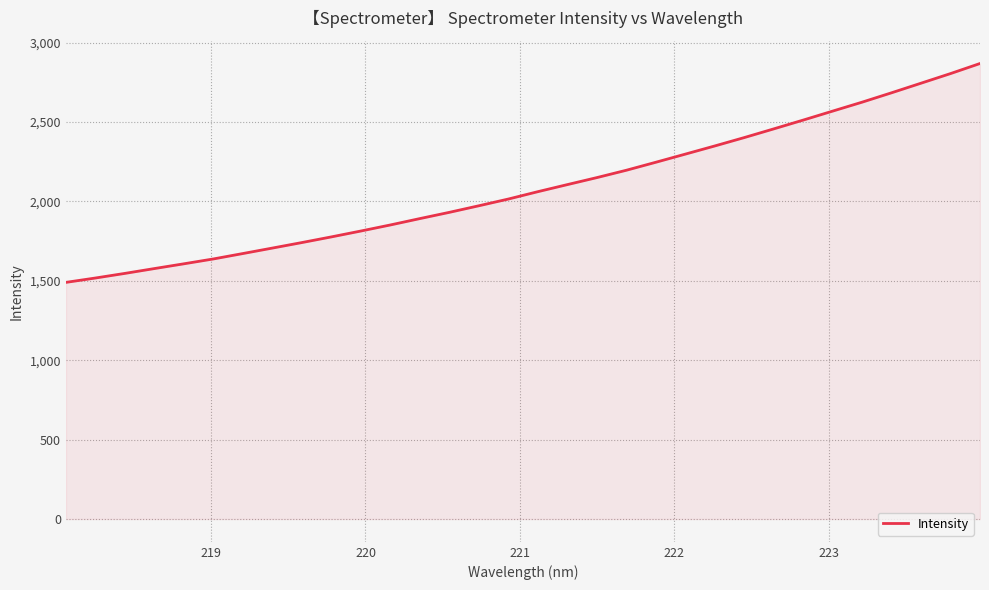

What is the difference between the maximum and minimum values?

1377.9